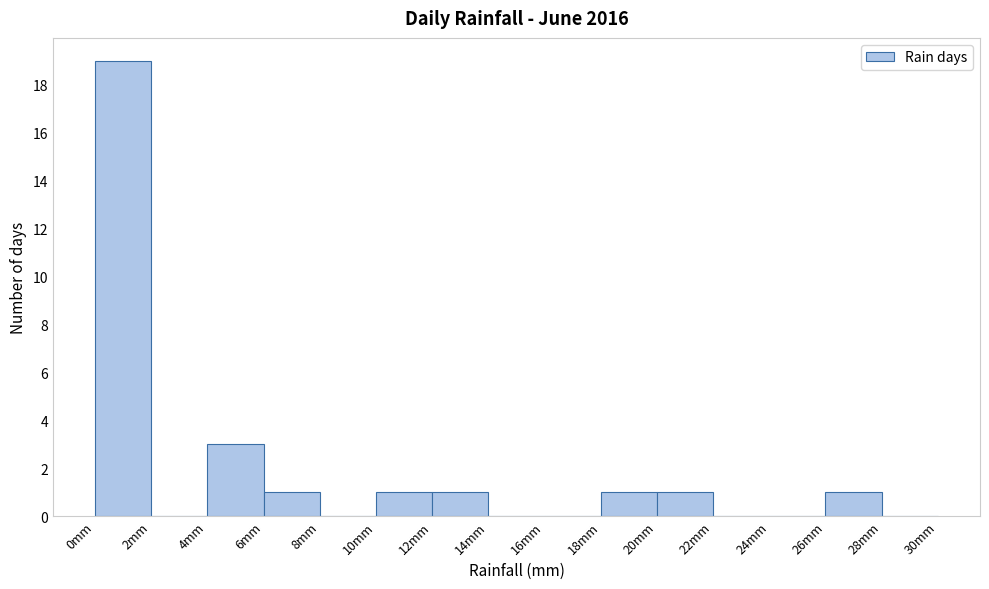

Which range on the x-axis has the tallest bar?

0 to 2